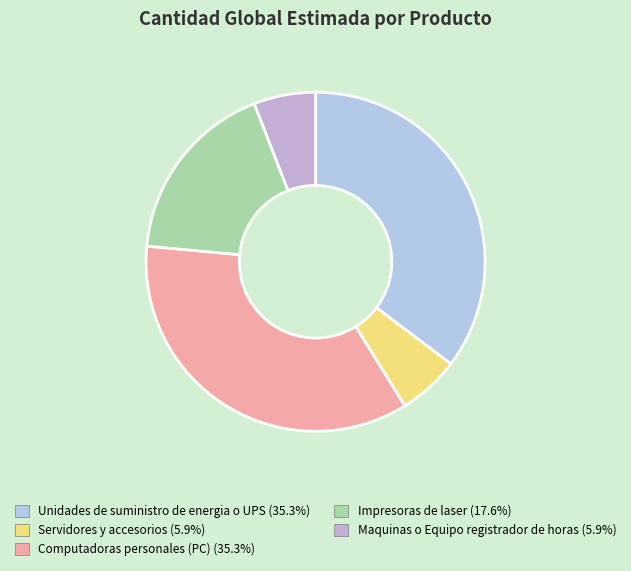

Is there any slice that represents more than half of the pie?

No